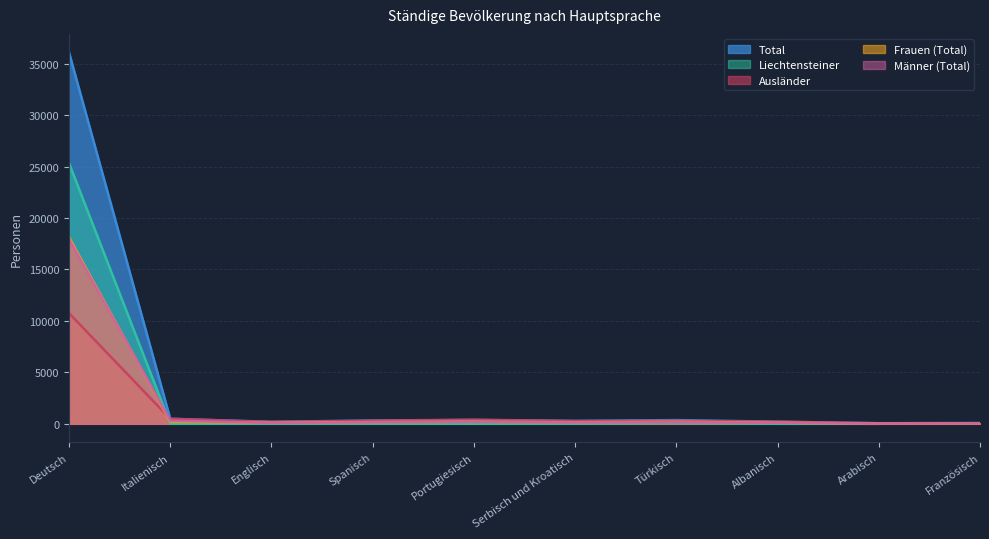

List the series in order of their peak value, lowest first.

Ausländer, Männer (Total), Frauen (Total), Liechtensteiner, Total